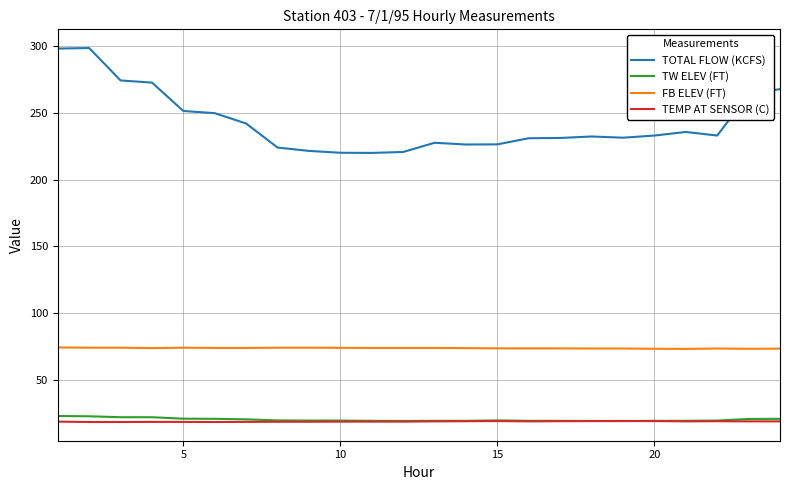

Which series has the largest total across all categories?

TOTAL FLOW (KCFS)